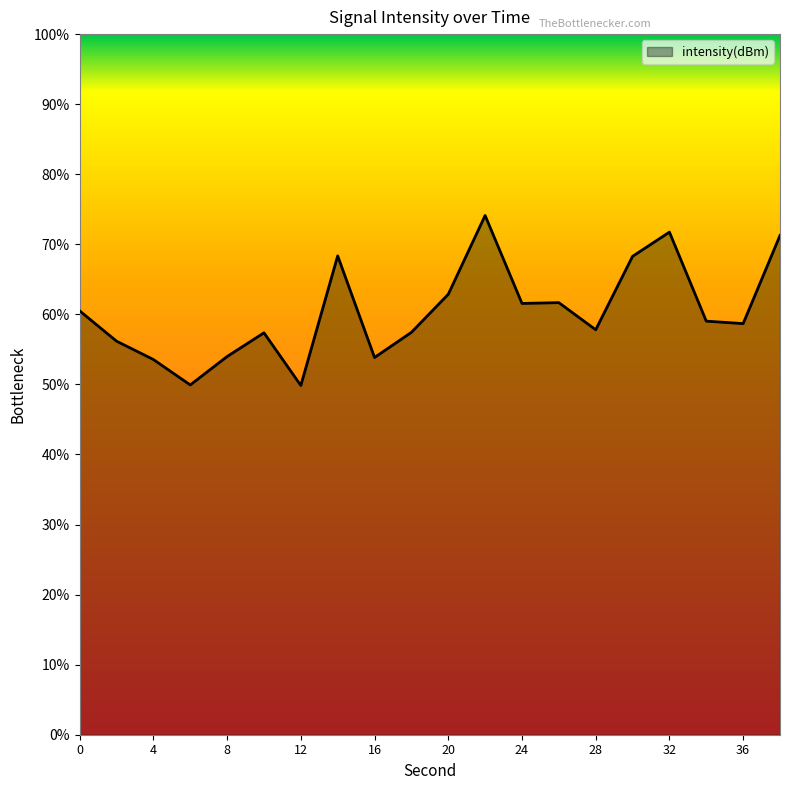

How many points are lower than both their immediate neighbors (excluding endpoints)?

6